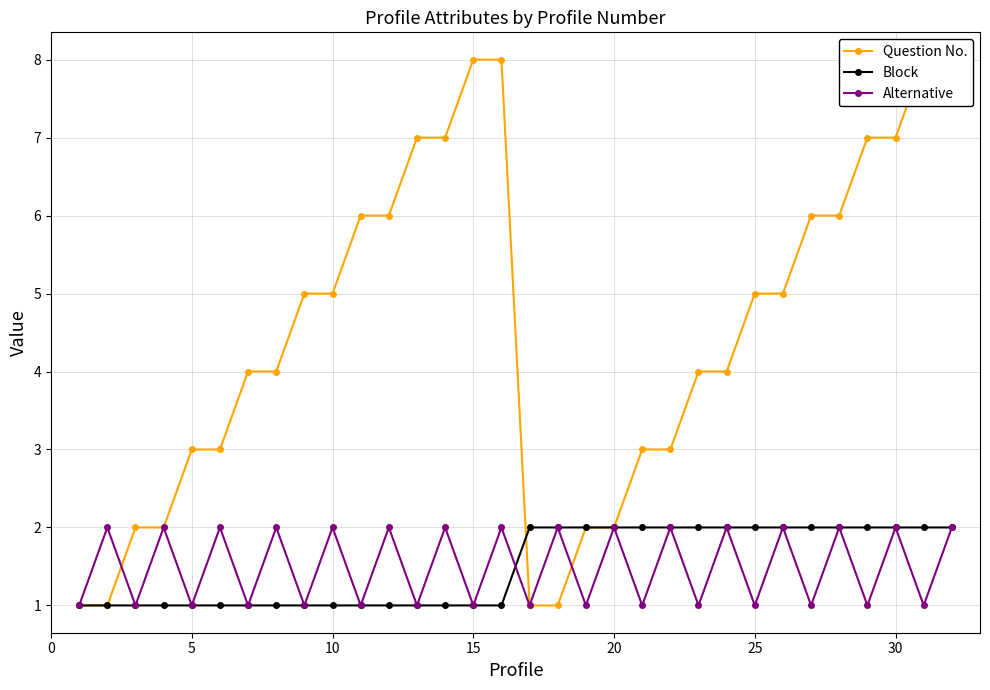

How many Block values are between 1 and 2?

32